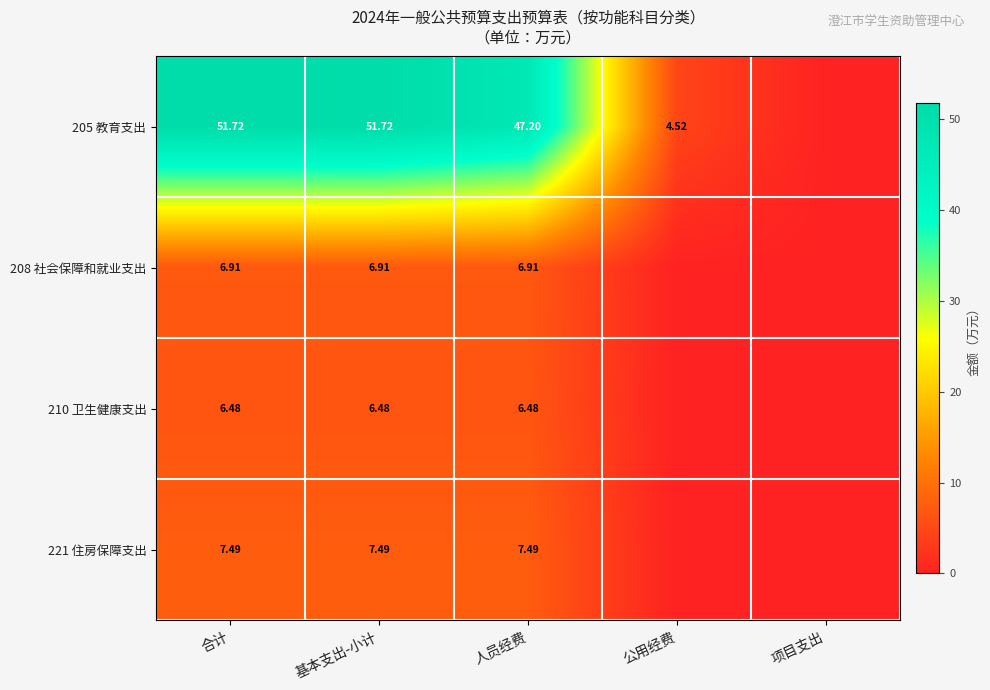

At how many categories does at least one series exceed 9?

3